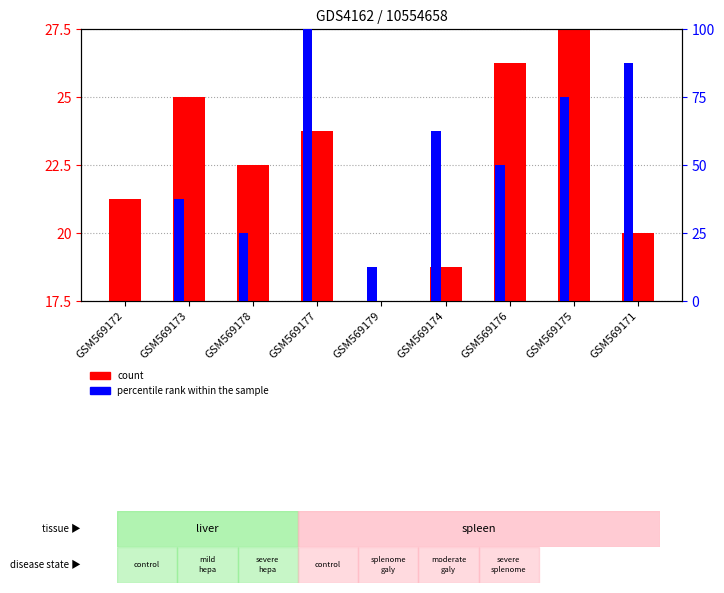

Between GSM569175 and GSM569178, which is larger?

GSM569175